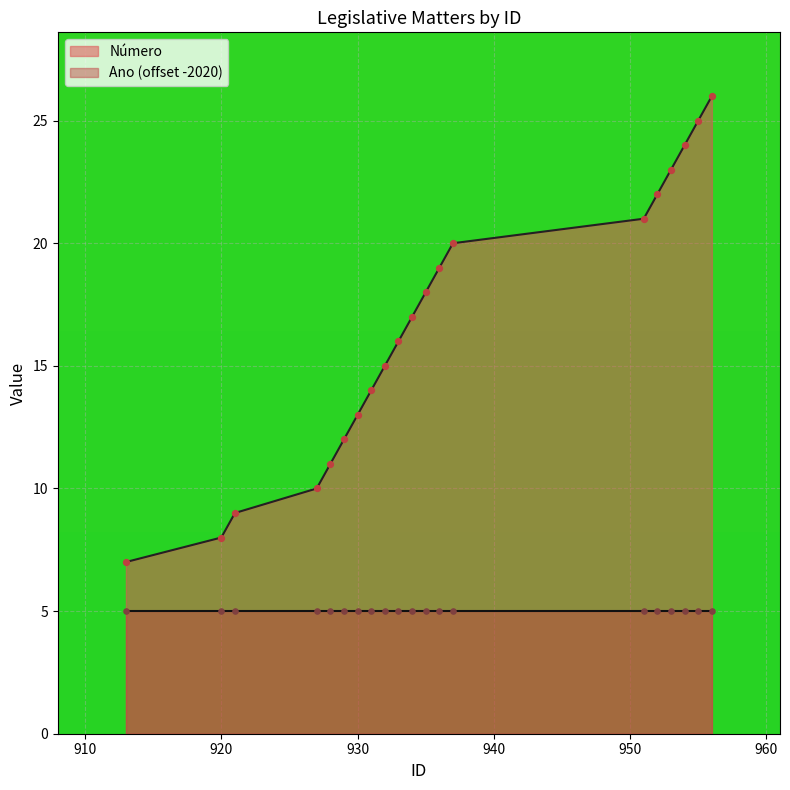

Which has a higher value, 936 or 930?

936